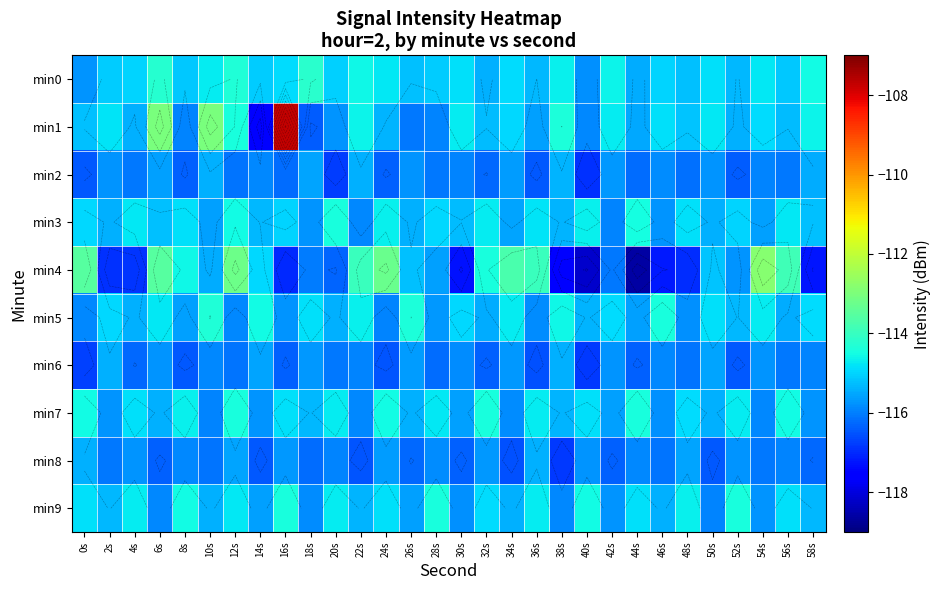

Which series changed the most between 14s and 20s?

min1